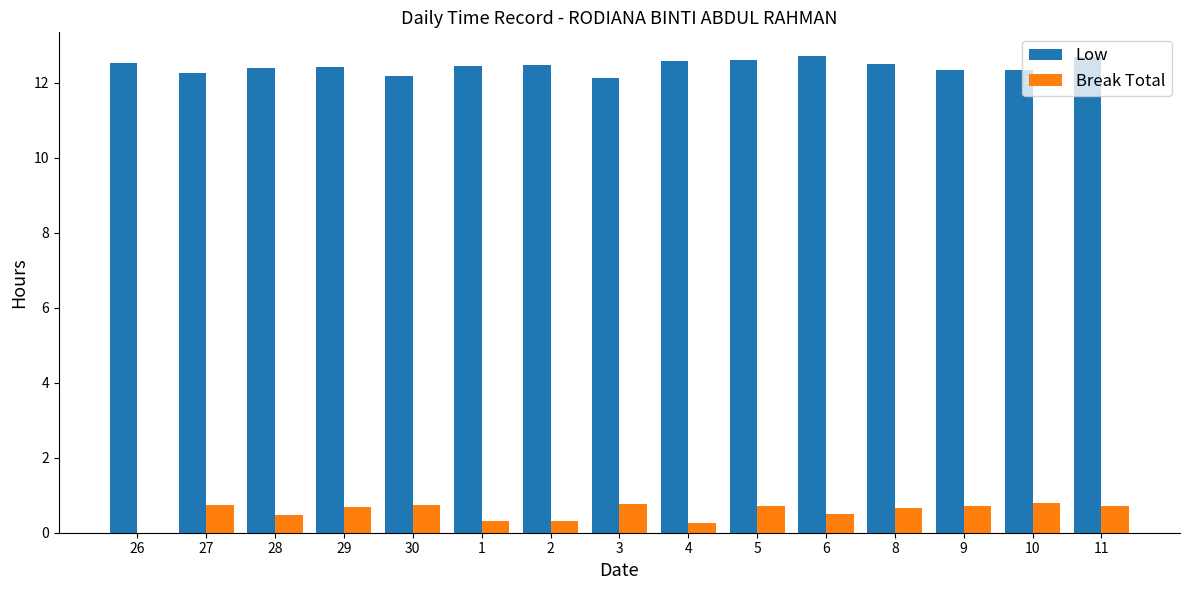

What is the sum of the Break Total values at 3 and 29?

1.5